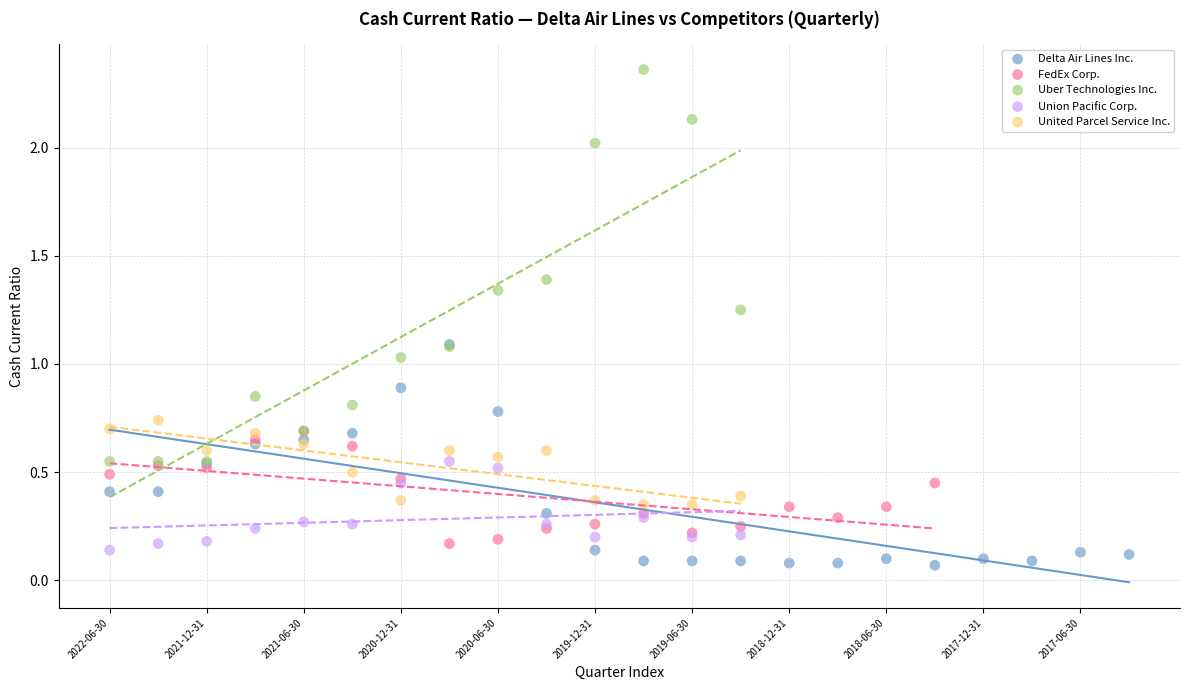

Which series has the widest spread of Y values?

Uber Technologies Inc.